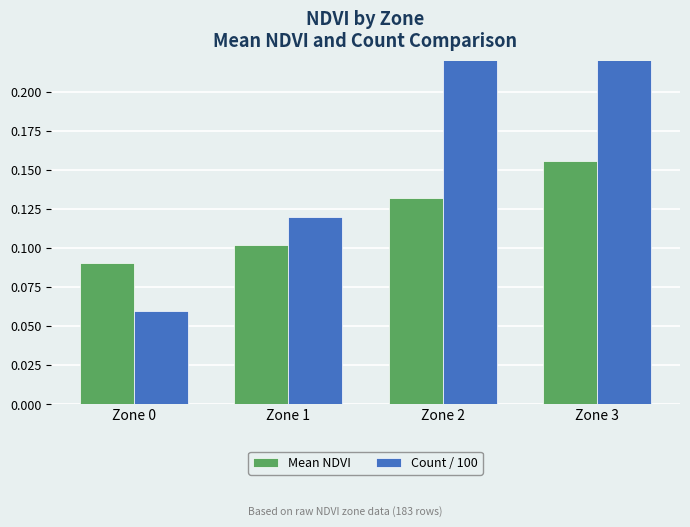

What is the value of the Mean NDVI bar at the 3rd from the left?

0.1